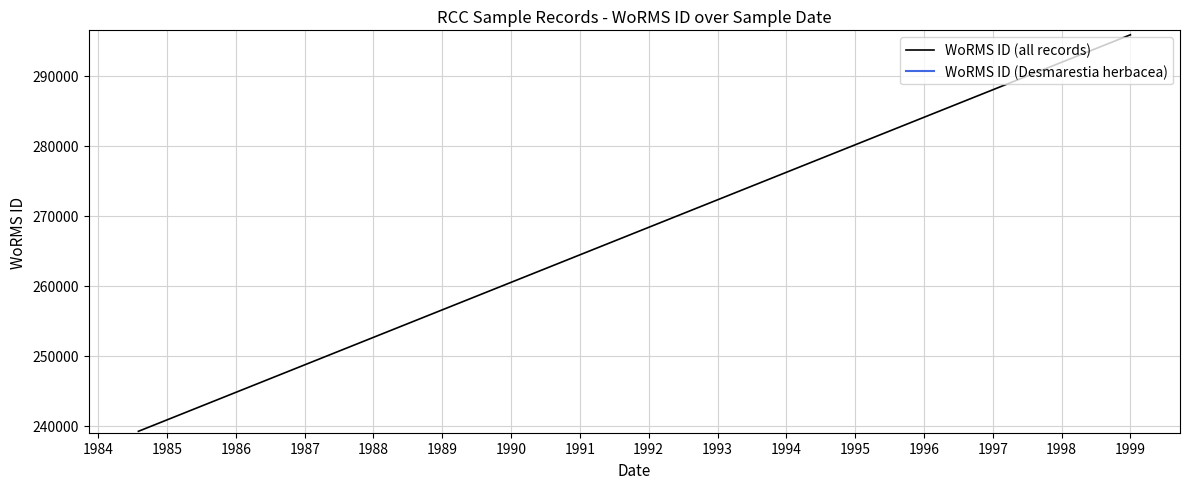

List the labels in order of value, smallest first.

1984-08-01, 1984-08-01, 1999-01-01